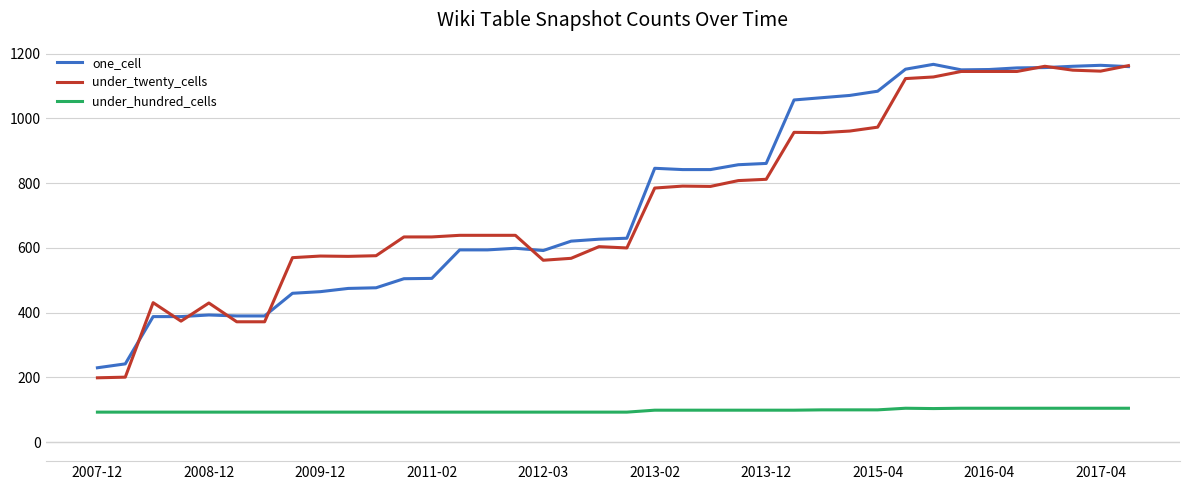

Does the chart display data point markers on the line(s)?

No